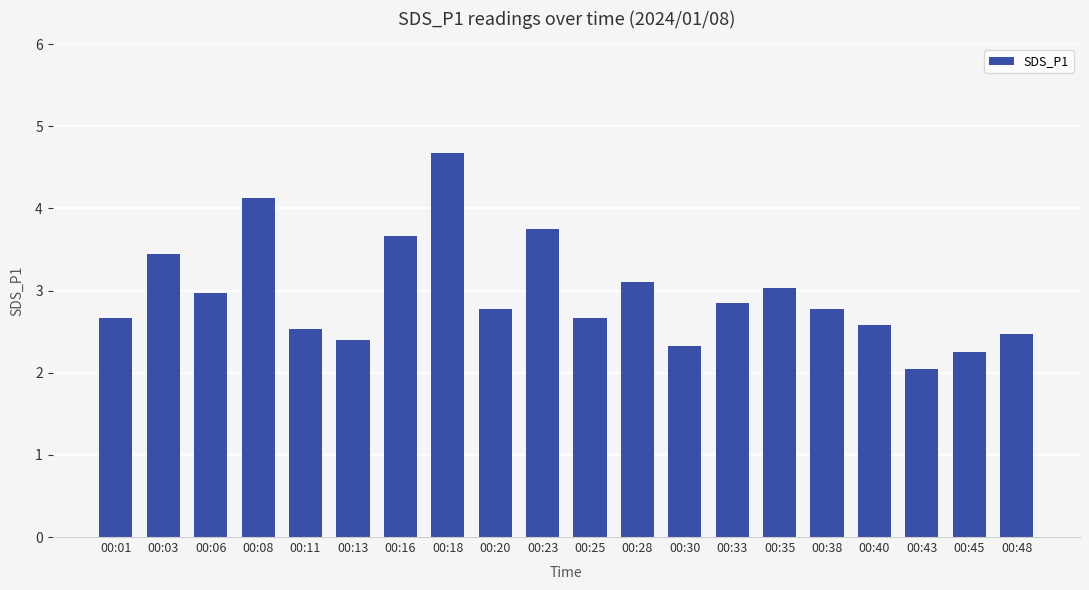

How many bars are there in total?

20